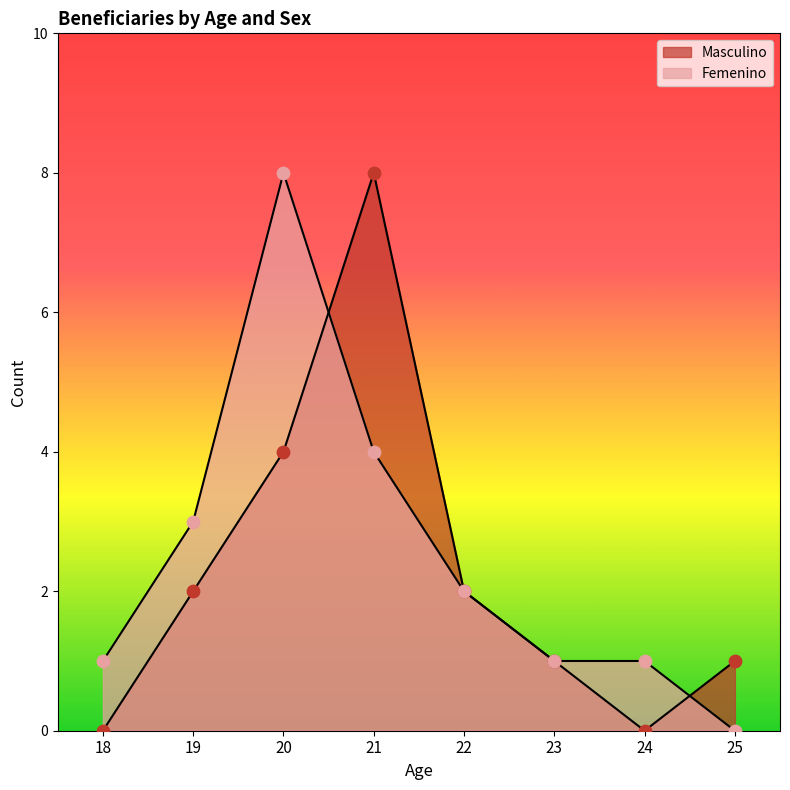

How many lines are shown in the chart?

2